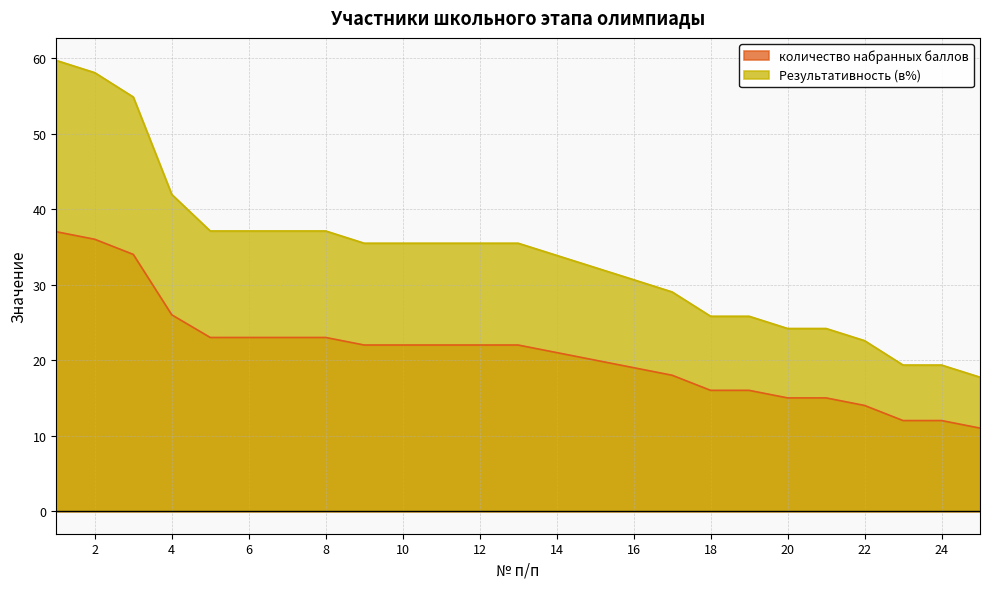

True or false: количество набранных баллов has a value of 38.4 at 10.

False